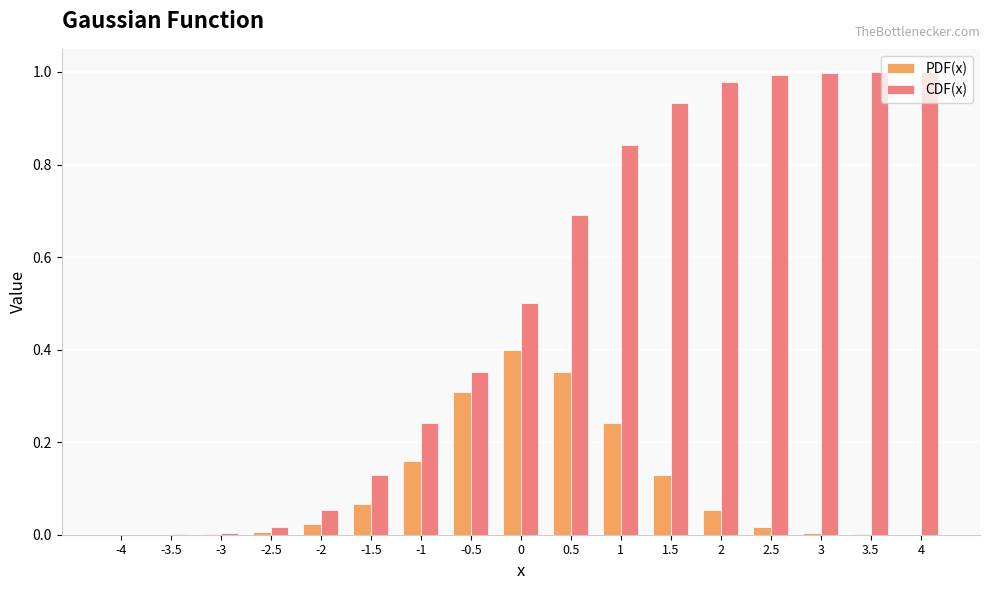

Which series has the largest total across all categories?

CDF(x)